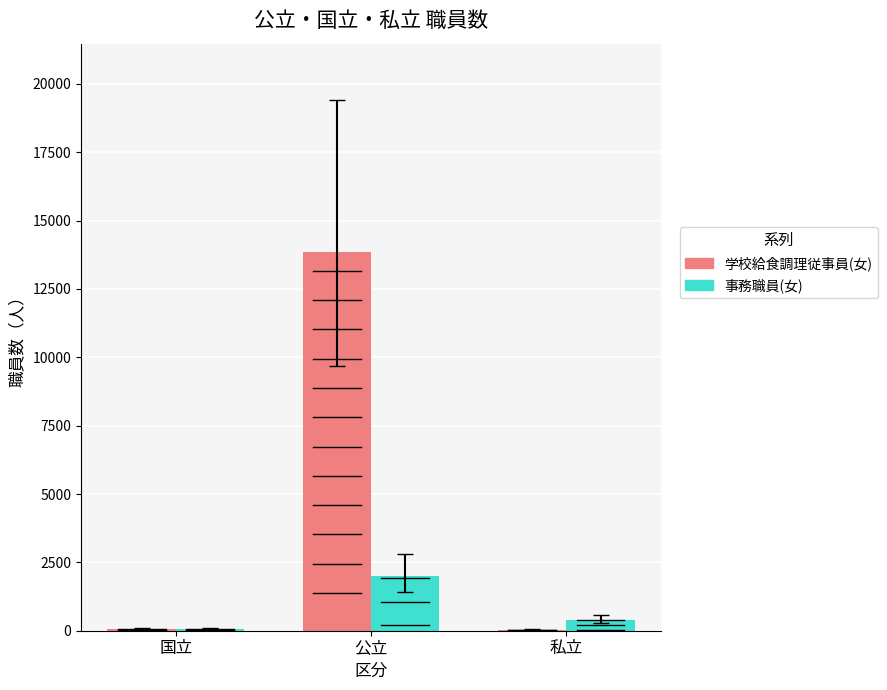

The value of 学校給食調理従事員(女) at 国立 is 72. True or false?

True